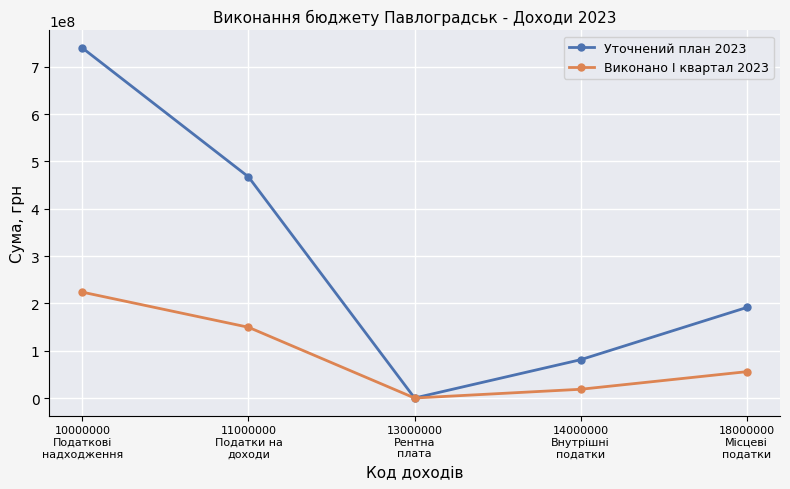

Which series has the largest range (max minus min)?

Уточнений план 2023